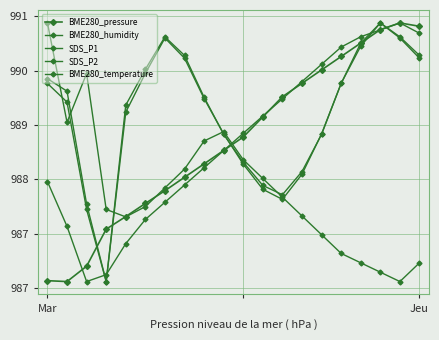

Where do SDS_P2 and BME280_pressure first cross each other?

2 and 3